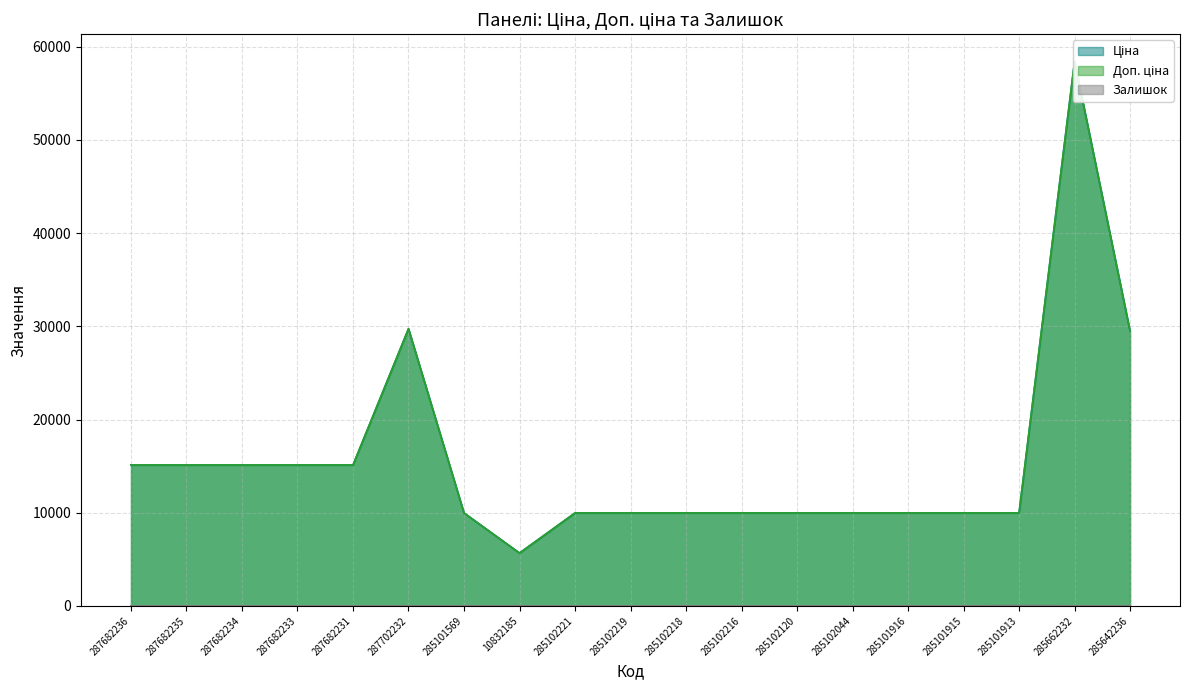

What is the greatest value displayed?

58426.5